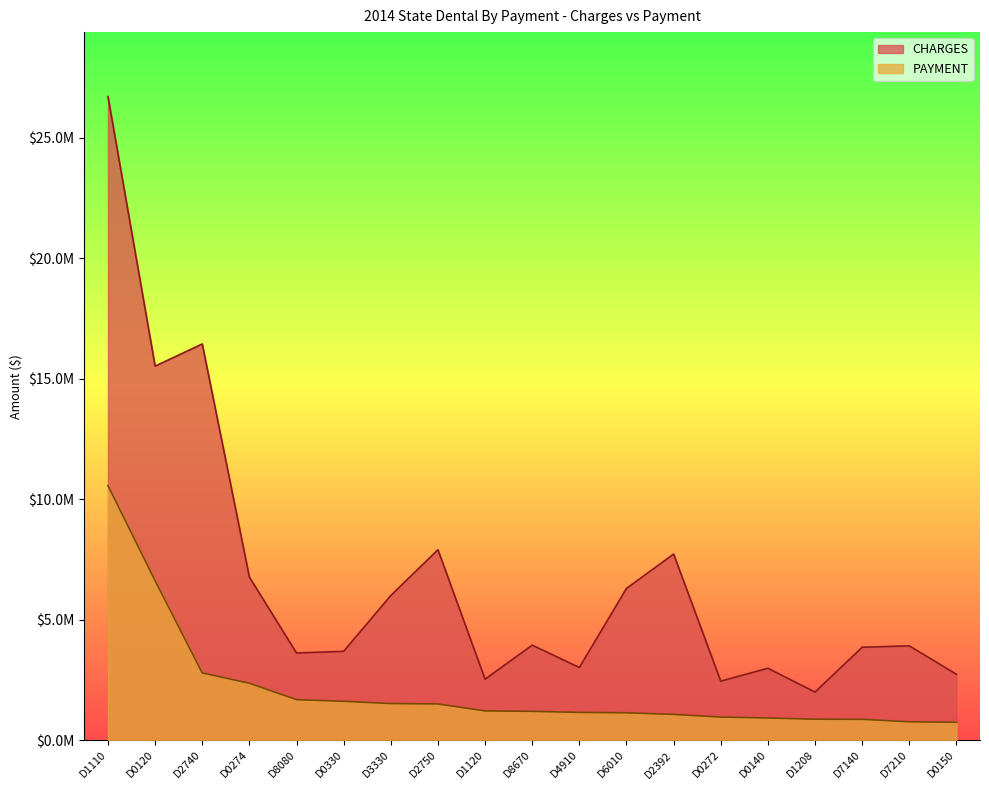

What are all the series names shown in the legend?

CHARGES, PAYMENT